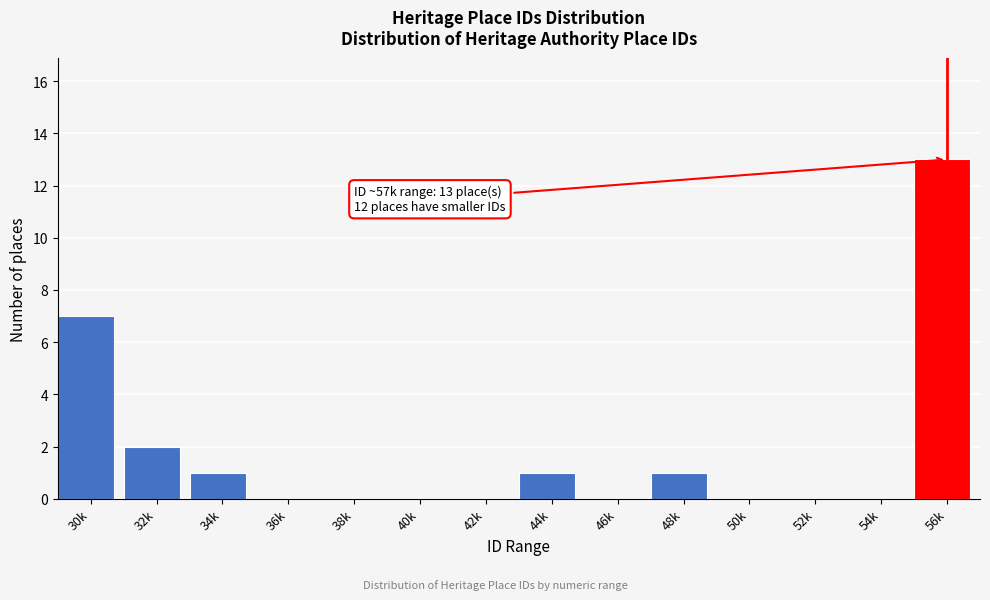

Reading left to right, transcribe all the data shown in this chart.

30k=7	32k=2	34k=1	36k=0	38k=0	40k=0	42k=0	44k=1	46k=0	48k=1	50k=0	52k=0	54k=0	56k=13